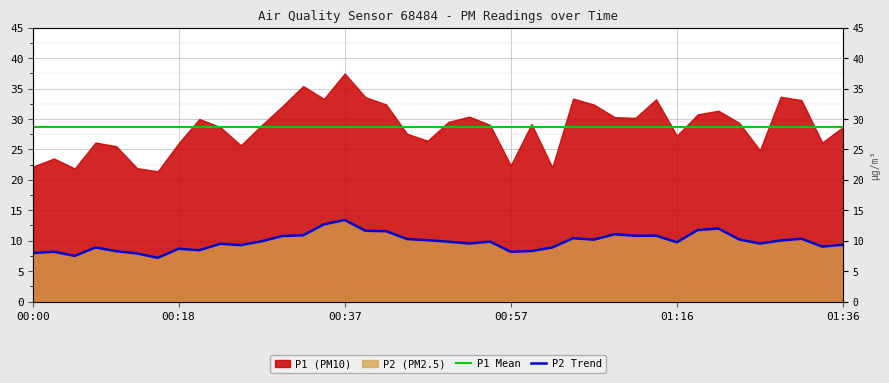

What is the smallest value displayed?

7.2